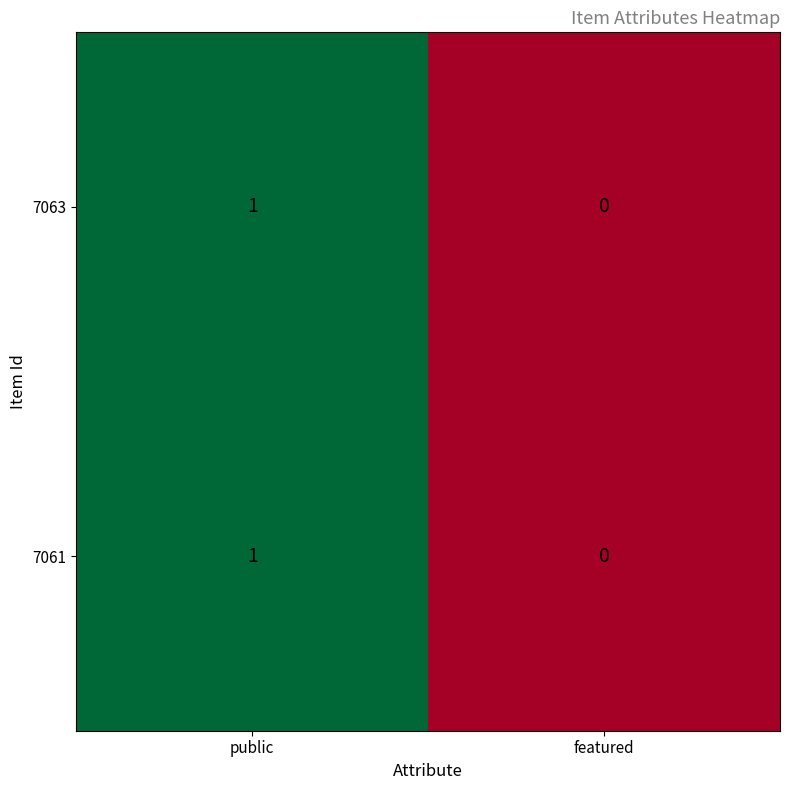

Reading left to right, list all the values displayed in this chart.

7063: public=1	featured=0
7061: public=1	featured=0